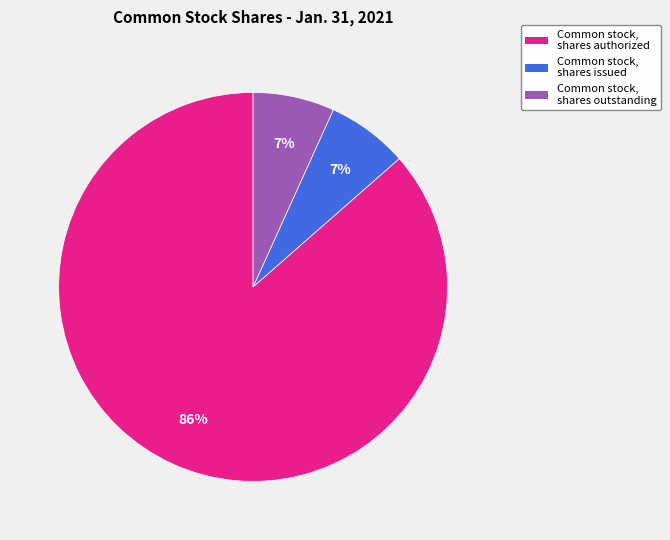

Approximately how many times larger is the value at Common stock, shares issued compared to Common stock, shares authorized?

0.1